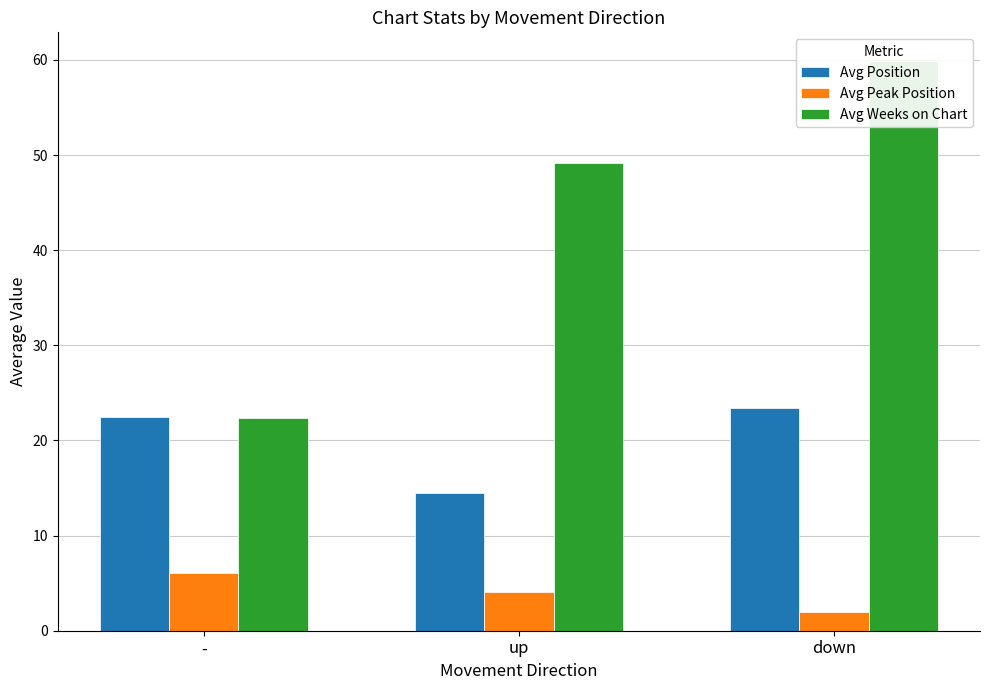

Reading right to left, list all the values displayed in this chart.

Avg Position: down=23.4	up=14.5	-=22.5
Avg Peak Position: down=2.0	up=4.1	-=6.1
Avg Weeks on Chart: down=59.9	up=49.2	-=22.4